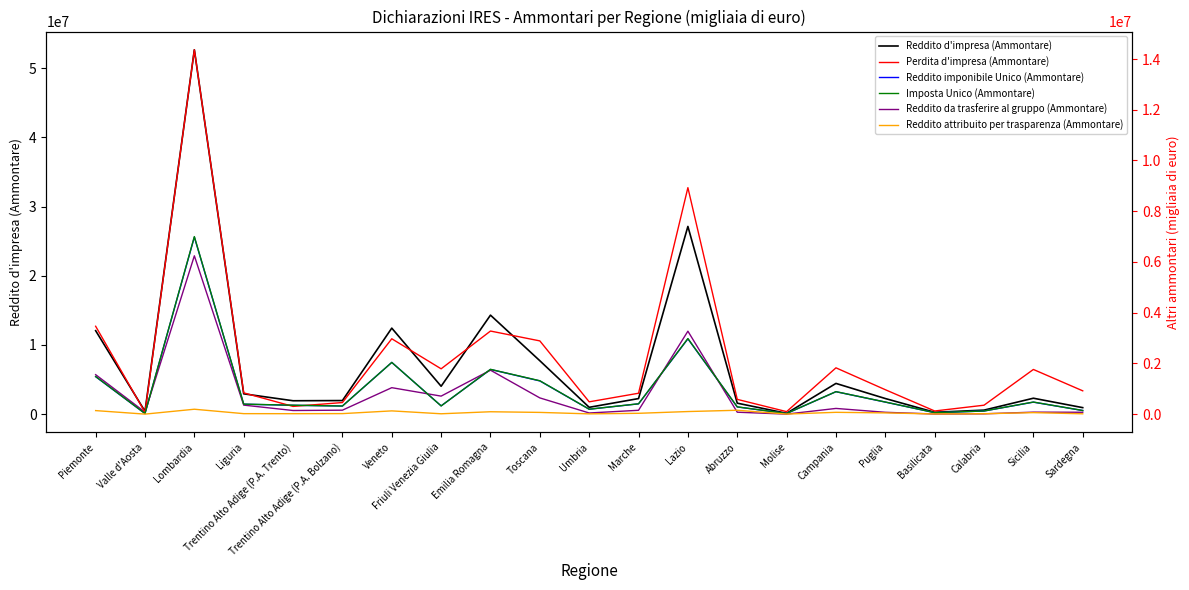

Reading right to left, transcribe all the data shown in this chart.

Reddito d'impresa (Ammontare): 945669	2306760	586588	275696	2261596	4445291	128121	1591764	27124746	2256584	992676	7721772	14307985	4035097	12432284	1968320	1940928	2941843	52646683	415591	12064040
Reddito imponibile Unico (Ammontare): 528432	1737948	459766	218539	1745436	3247711	100578	1046665	10887129	1495218	716042	4804723	6461329	1200759	7480188	1178912	1284675	1442788	25585575	94504	5421488
Reddito da trasferire al gruppo (Ammontare): 277017	293787	52587	25356	273823	831707	10340	286202	11989545	563424	174067	2352389	6357150	2609726	3830050	578897	530923	1309124	22879759	294982	5709296
Perdita d'impresa (Ammontare): 919581	1761835	352774	124713	963676	1826028	99066	582917	8928783	824445	485757	2887733	3276200	1787225	2971775	457326	305254	839349	14364703	72776	3464885
Imposta Unico (Ammontare): 144142	477262	123525	59154	478283	887009	25951	286960	2979854	408415	195120	1316699	1766670	324207	2039245	320159	352488	395140	6999763	25750	1483535
Reddito attribuito per trasparenza (Ammontare): 13959	59633	16410	7632	49306	72068	3919	153174	102655	33356	11248	68769	94560	14773	128680	21044	18105	19652	193950	1406	140012